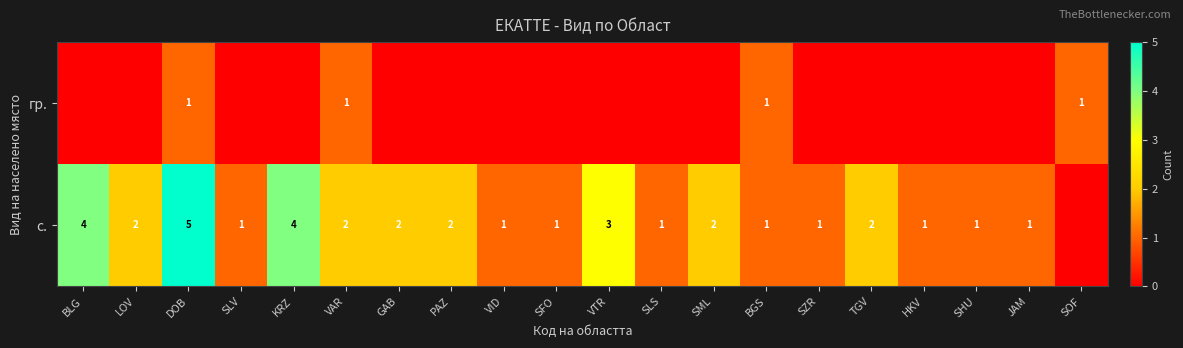

Rank the series by their average value, from highest to lowest.

с., гр.